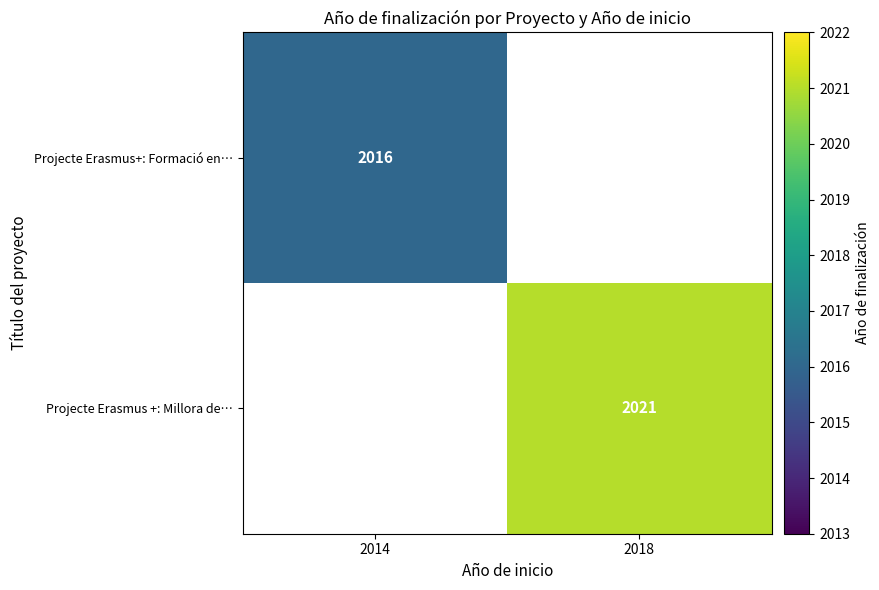

What is the greatest value displayed?

2021.0